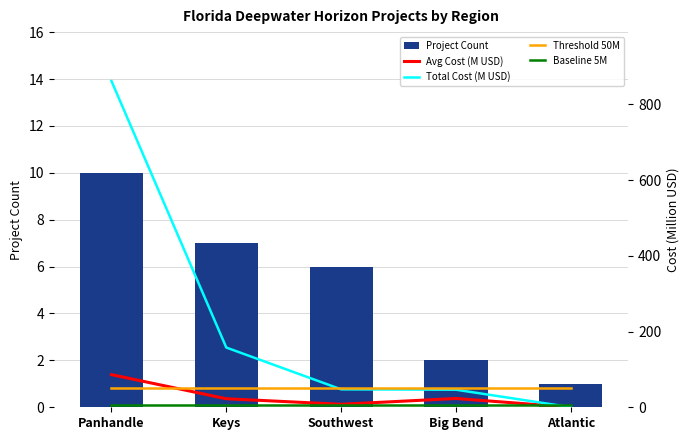

Is it true that Total Cost (M USD) equals 1457.3 at Panhandle?

False